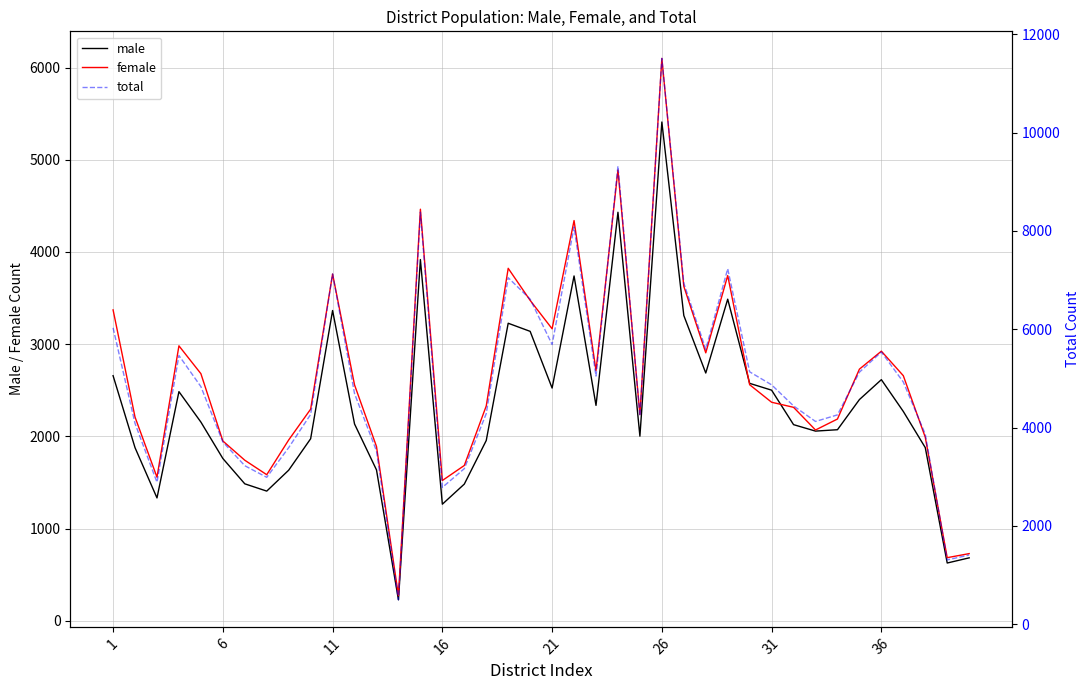

At how many categories does at least one series exceed 9483?

1